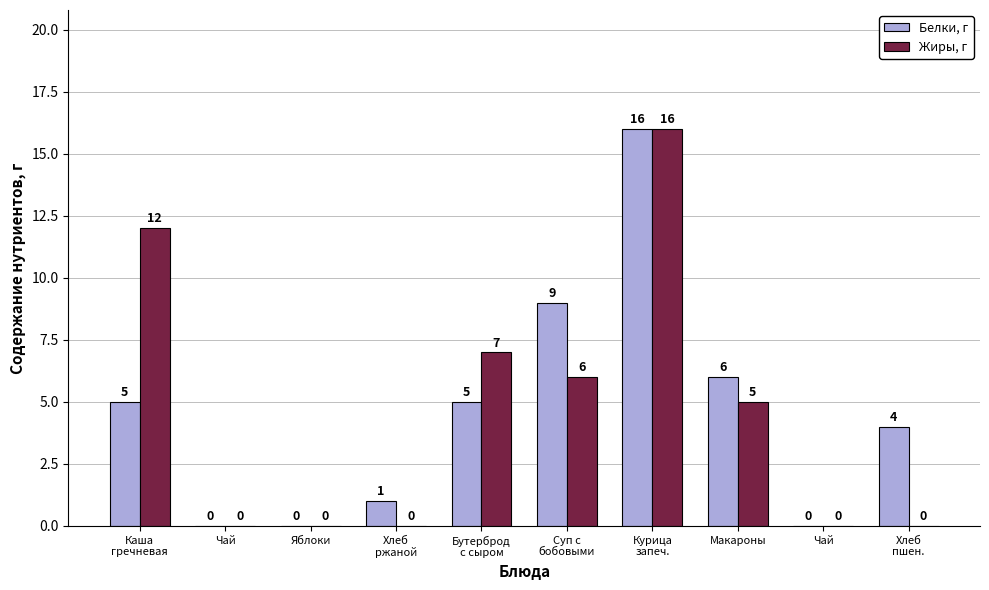

How many series are shown in this chart?

2